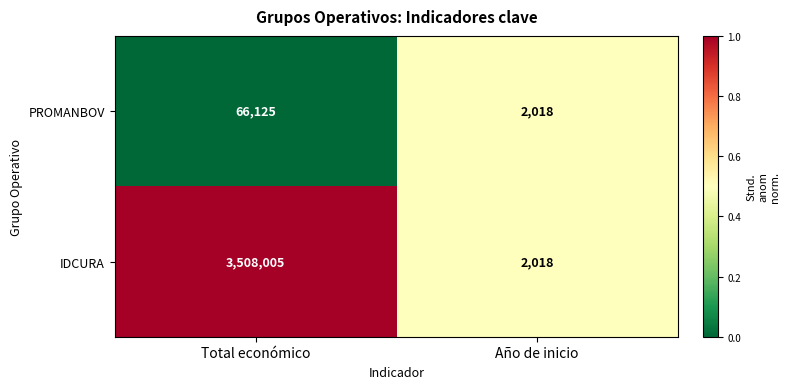

What is the total value across all series at Total económico?

3574130